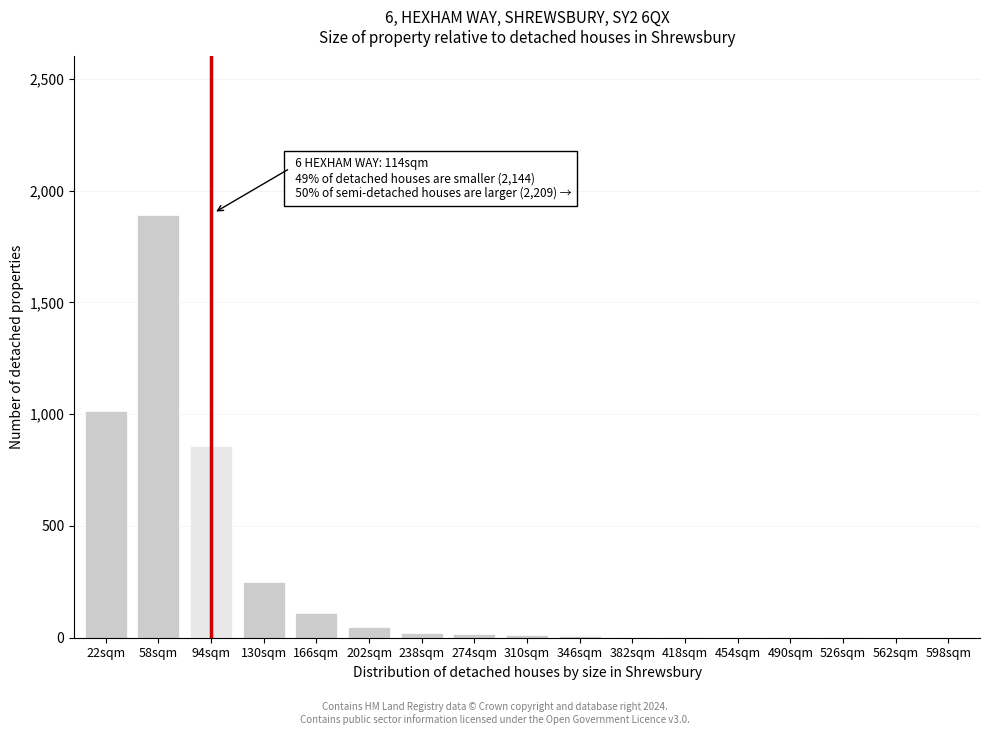

The chart shows a value of 22 at 238sqm. True or false?

True